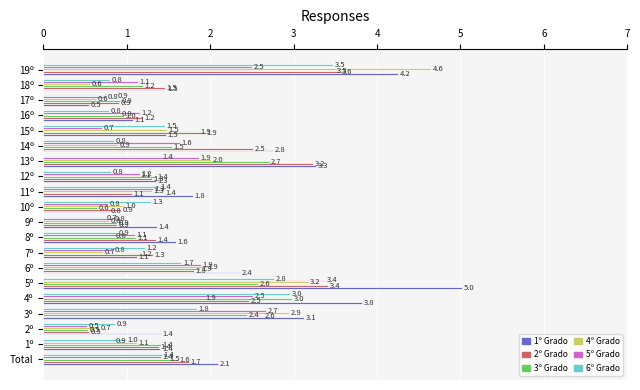

At which label is 2º Grado closest to 2?

15º